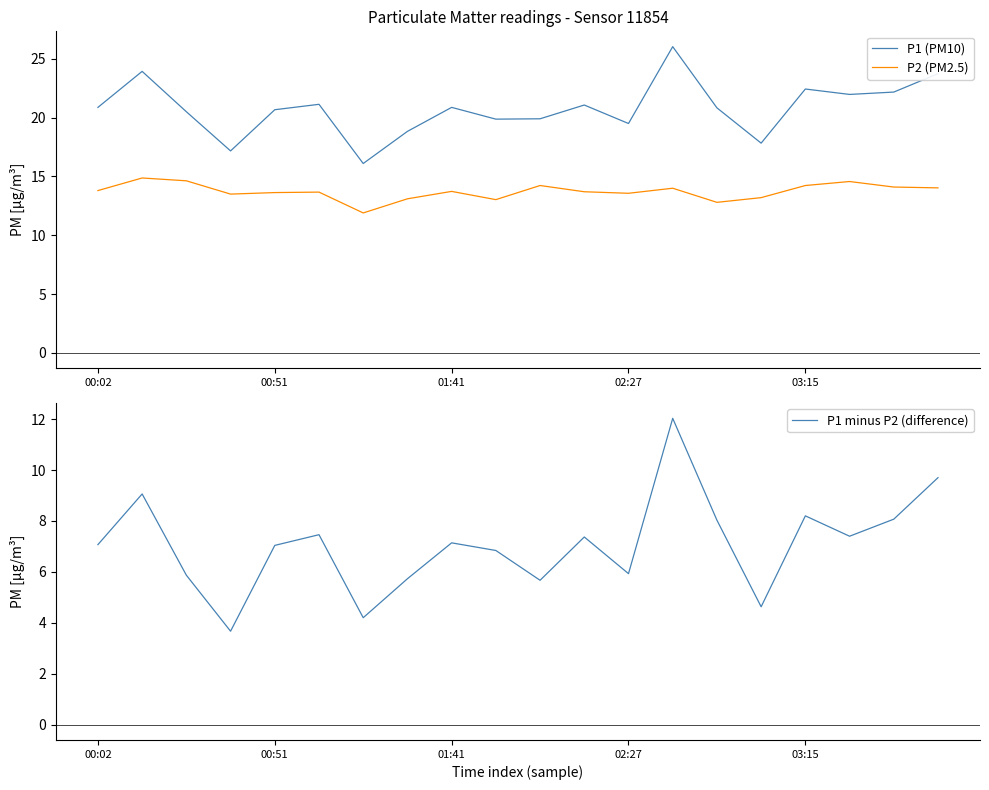

What is the maximum value for P2 (PM2.5)?

14.9